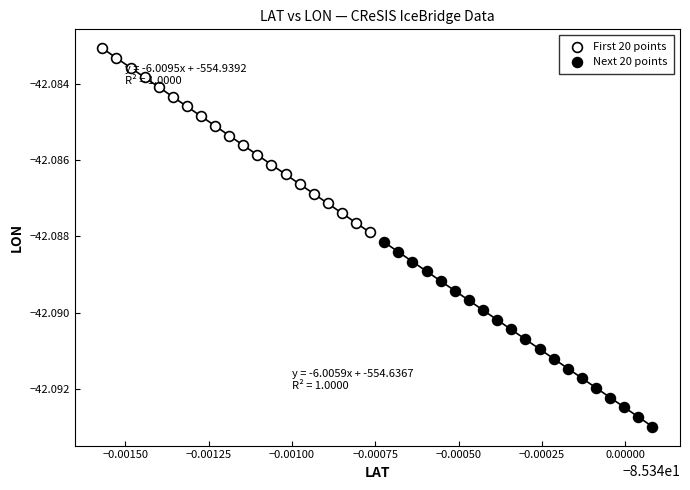

Which series contains the lowest Y value?

Next 20 points